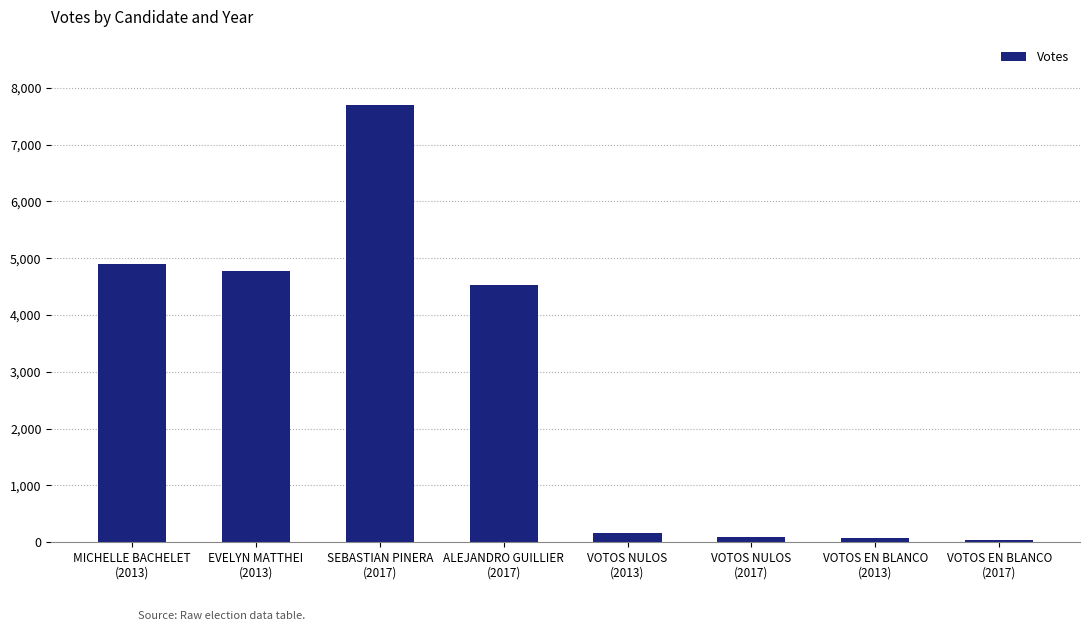

What is the greatest value displayed?

7692